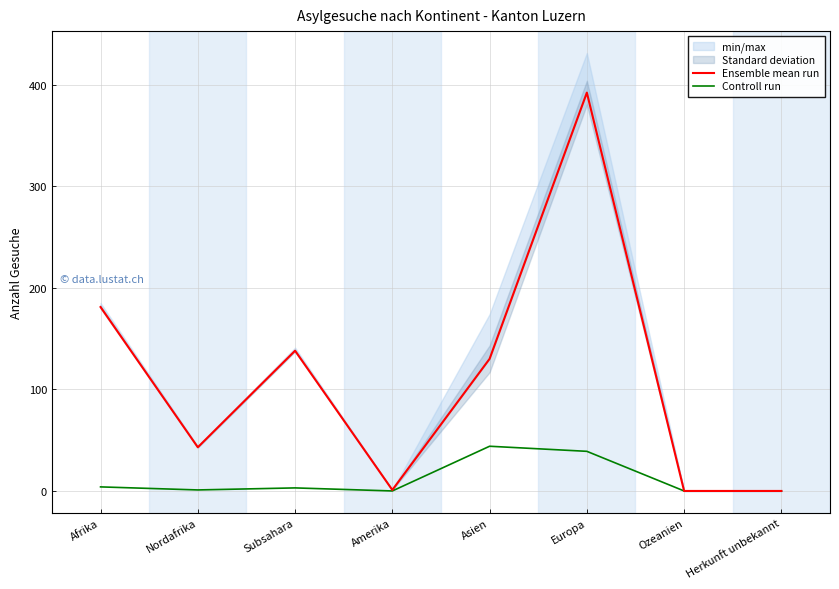

Rank the series at Subsahara from lowest to highest value.

Controll run, Ensemble mean run